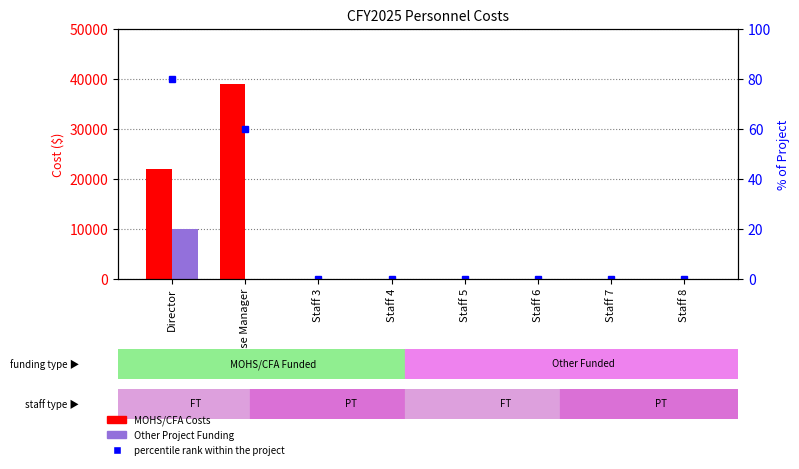

True or false: percentile rank within the project has a value of -50 at Staff 8.

False